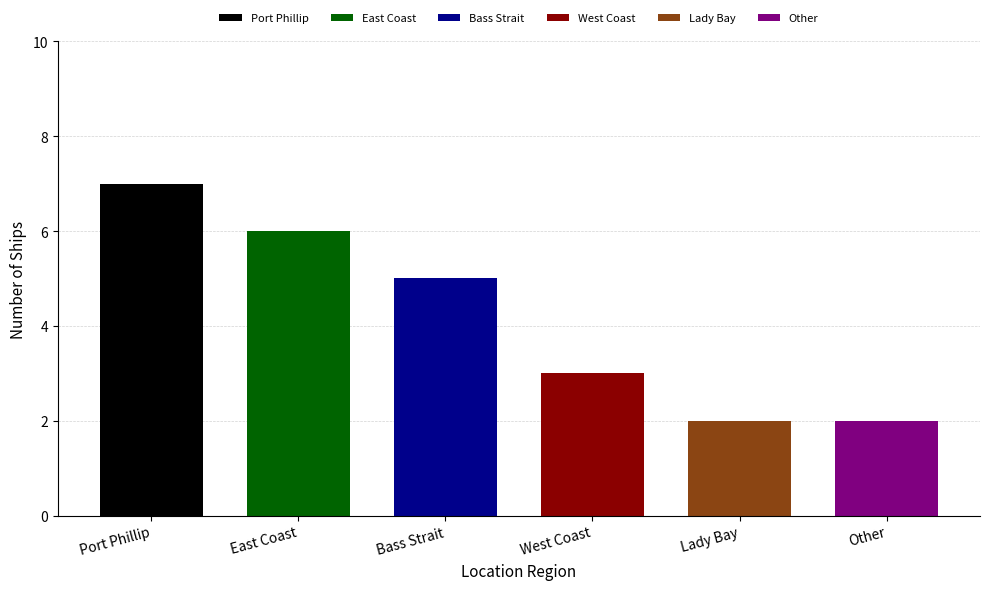

What is the label of the 3rd bar from the left?

Bass Strait